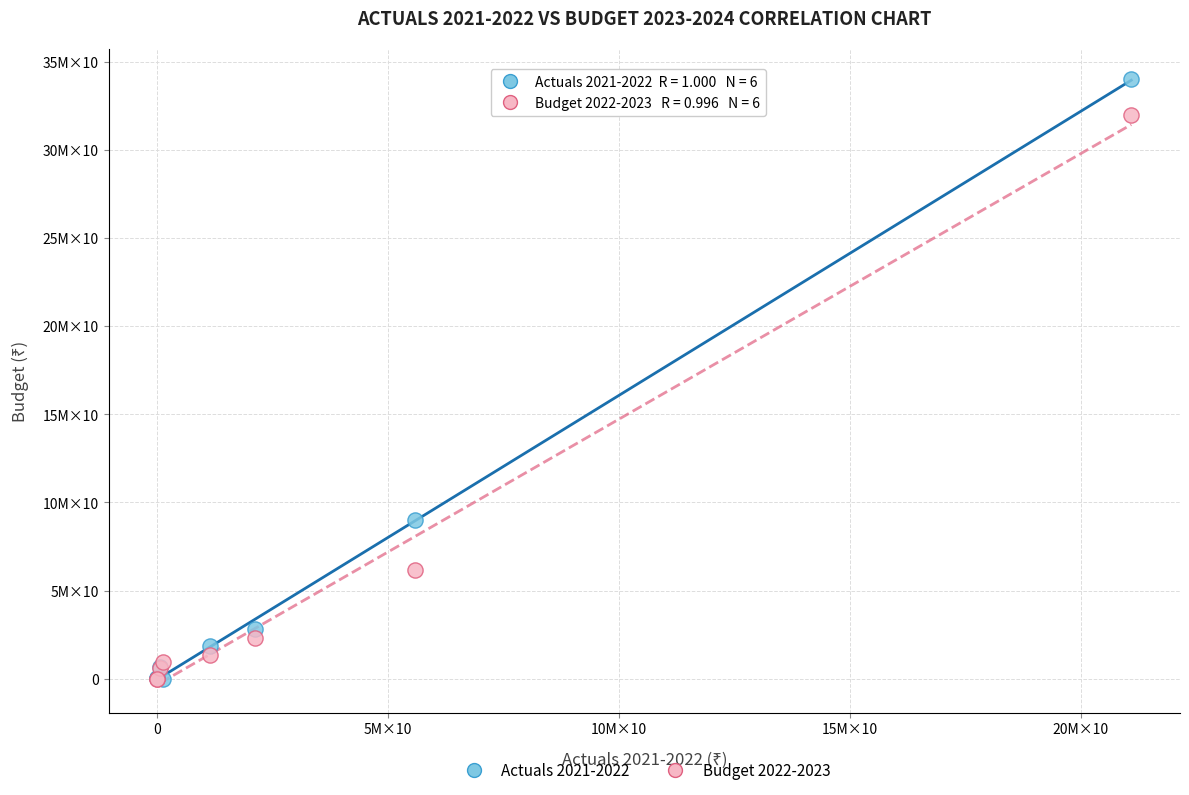

What are all the series names shown in the legend?

Actuals 2021-2022, Budget 2022-2023